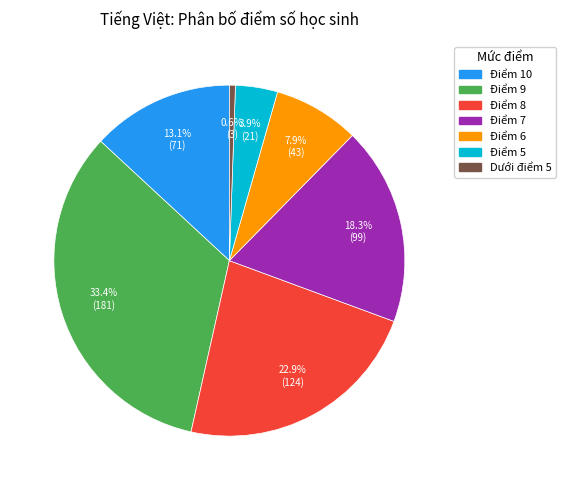

Is it true that Điểm 5 is 4% of the pie?

True